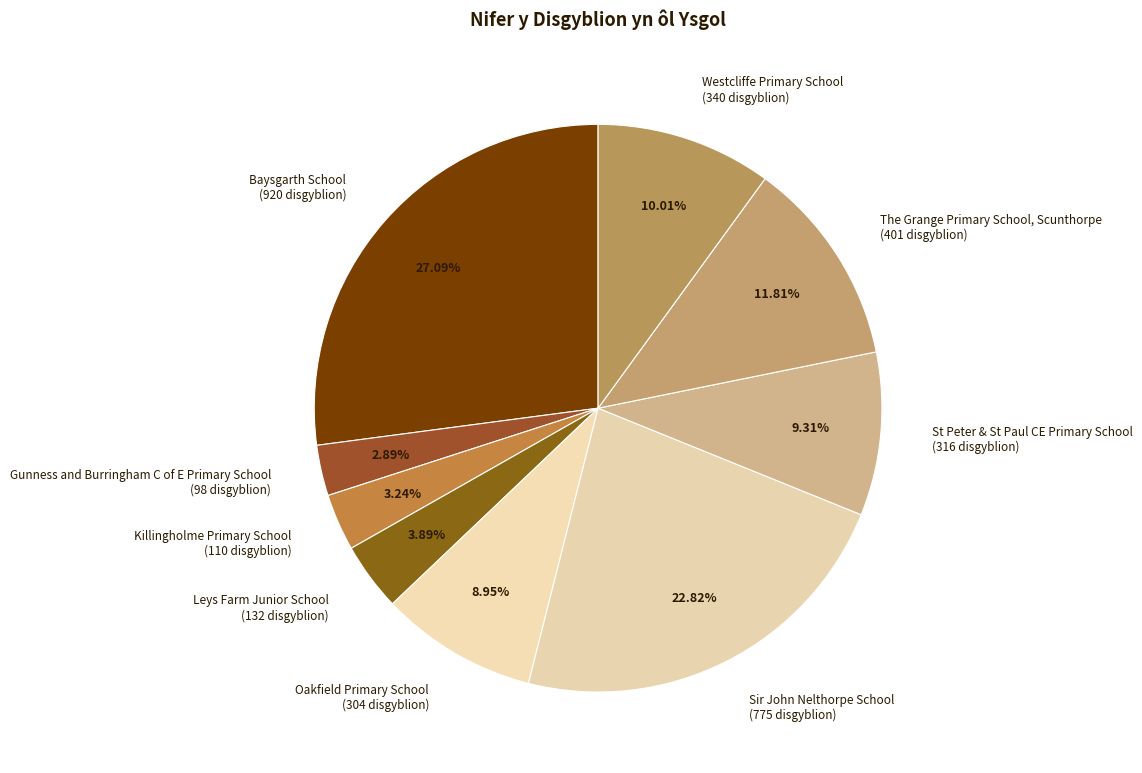

Between Leys Farm Junior School and Oakfield Primary School, which is larger?

Oakfield Primary School